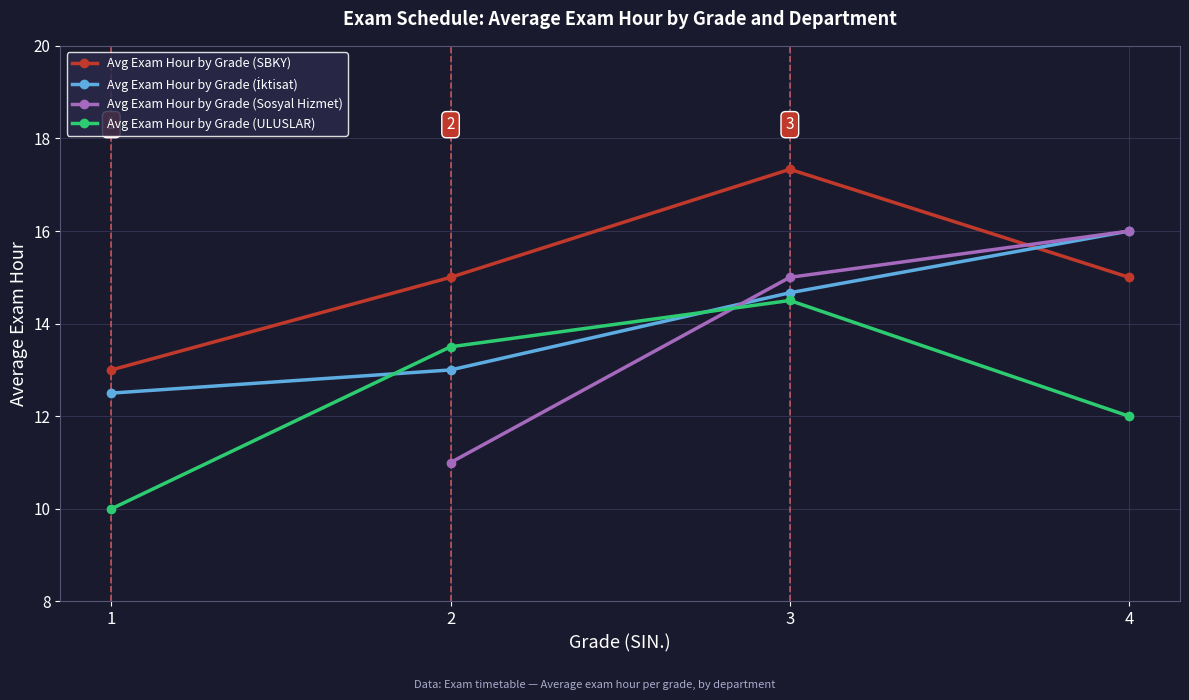

Is it true that Avg Exam Hour by Grade (ULUSLAR) equals 9.1 at 2?

False